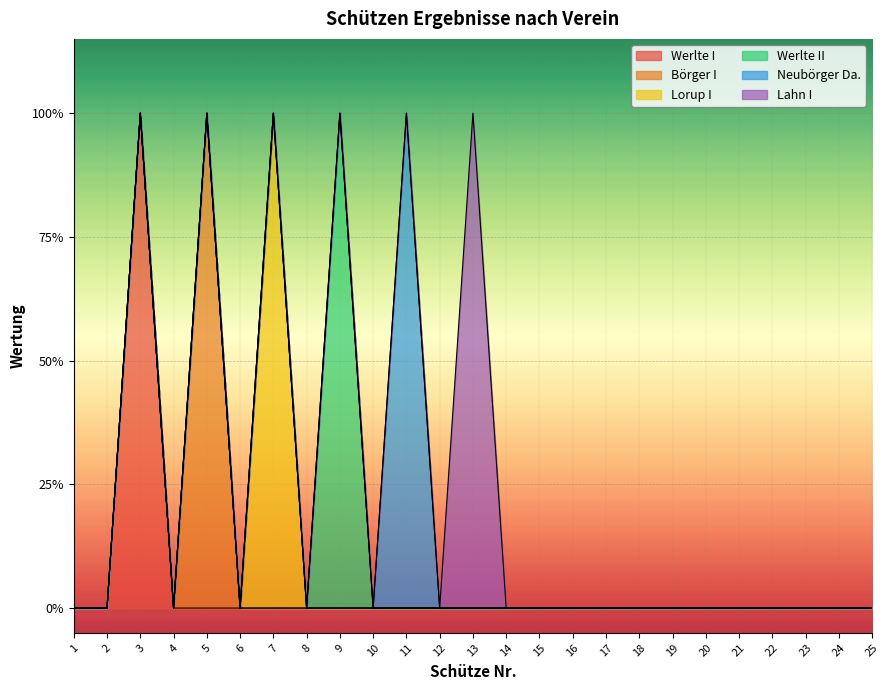

Which label corresponds to the largest value in the chart?

3